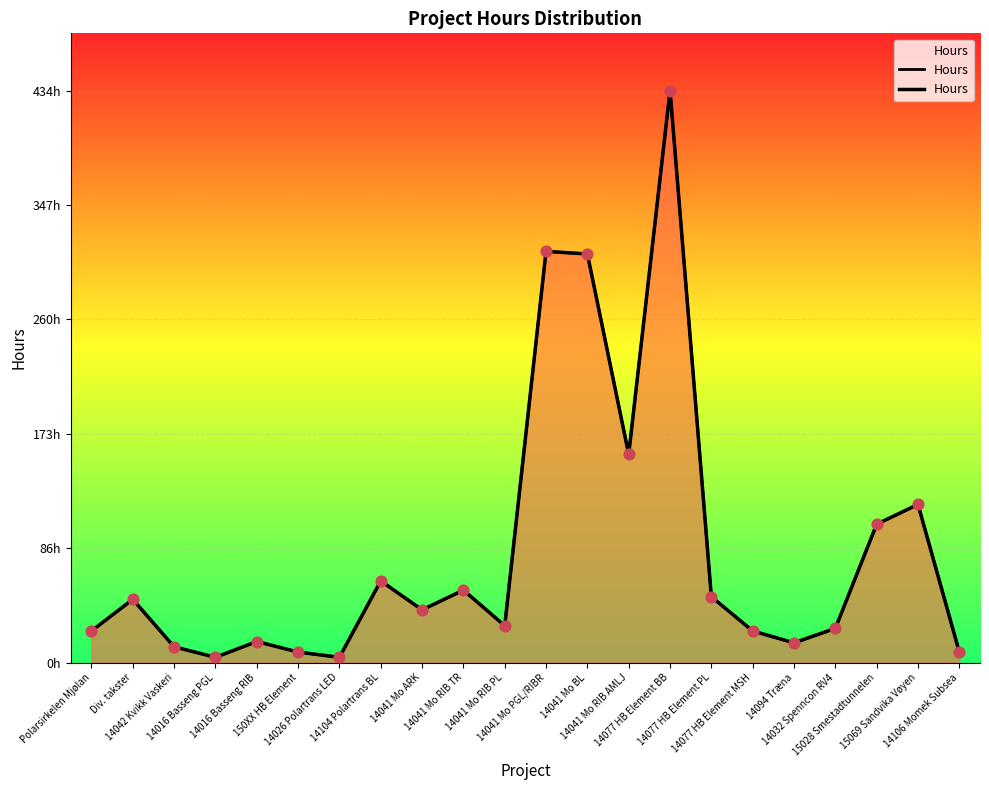

Between 14077 HB Element MSH and 14026 Polartrans LED, which is larger?

14077 HB Element MSH